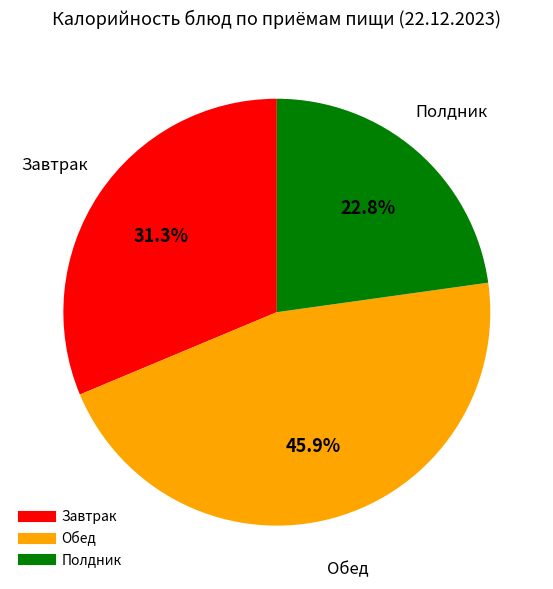

To the nearest percent, what is the difference between the largest and smallest slice percentages?

23%